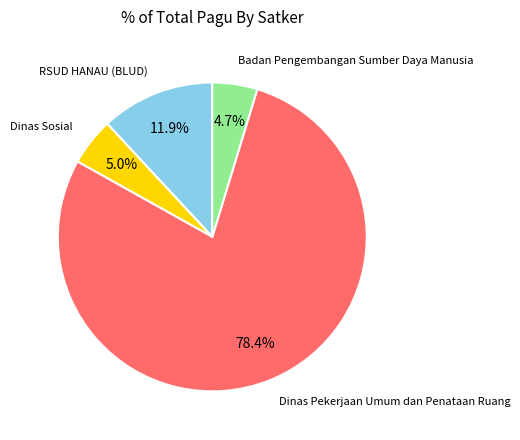

Is there any slice that represents more than half of the pie?

Yes